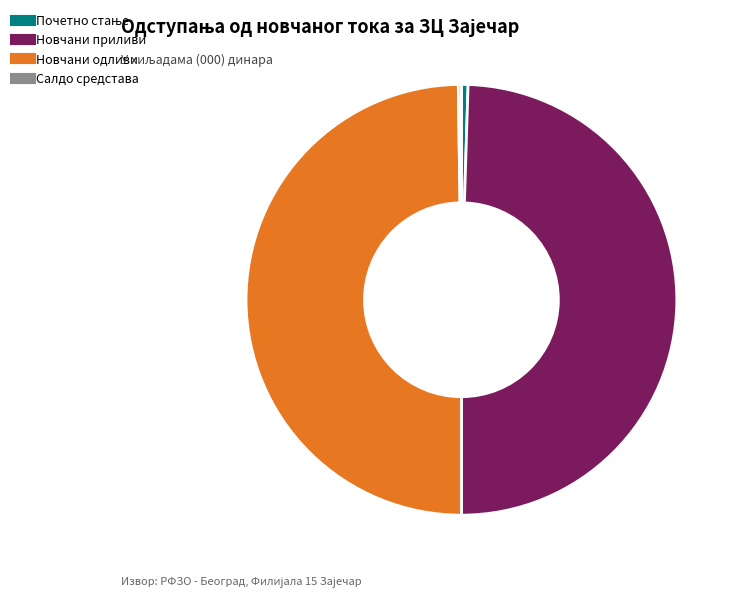

The Новчани одливи slice represents 40% of the pie. True or false?

False